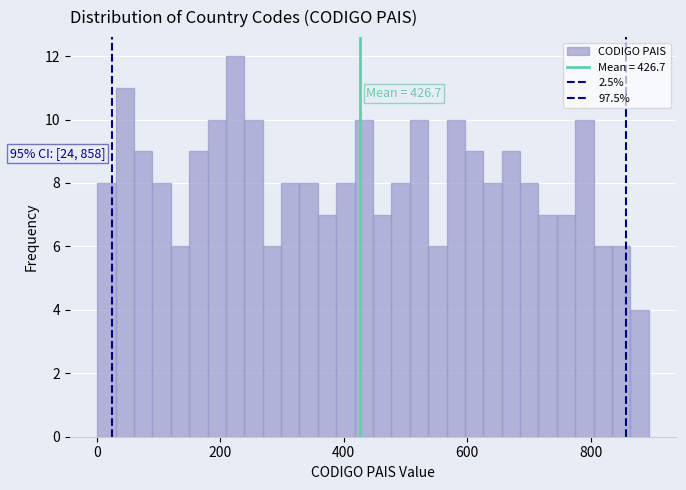

Around what value on the x-axis is the tallest bar? Give the approximate position of its centre, as read against the axis.

220